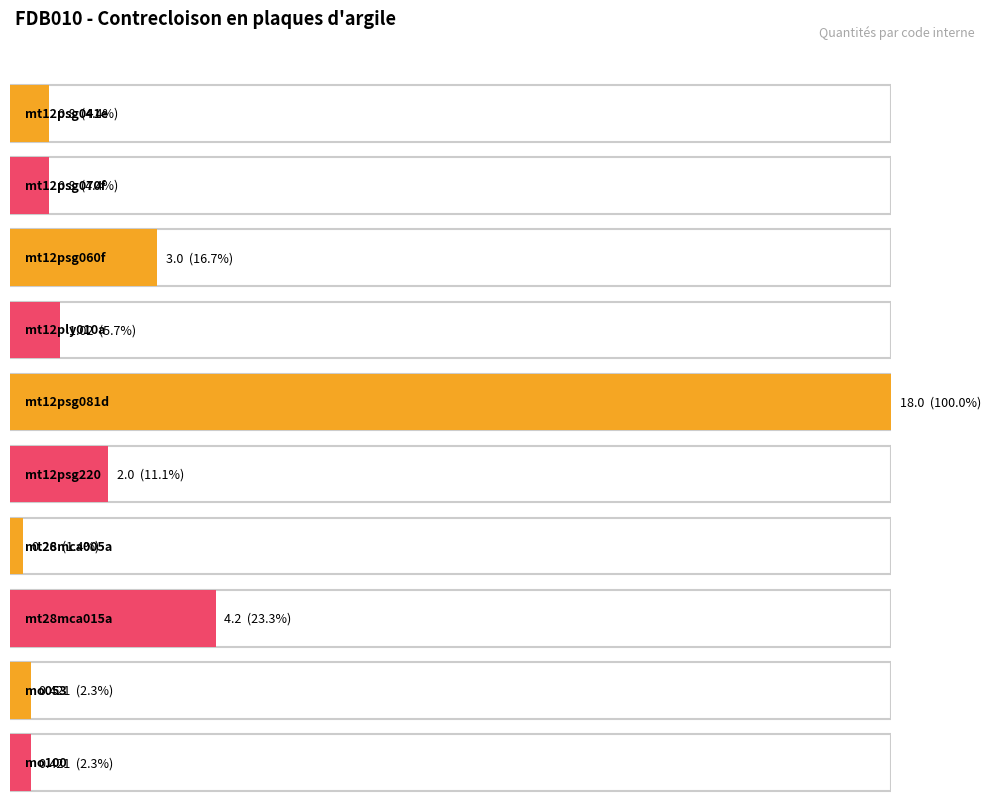

What is the label of the 1st bar from the right?

mo100